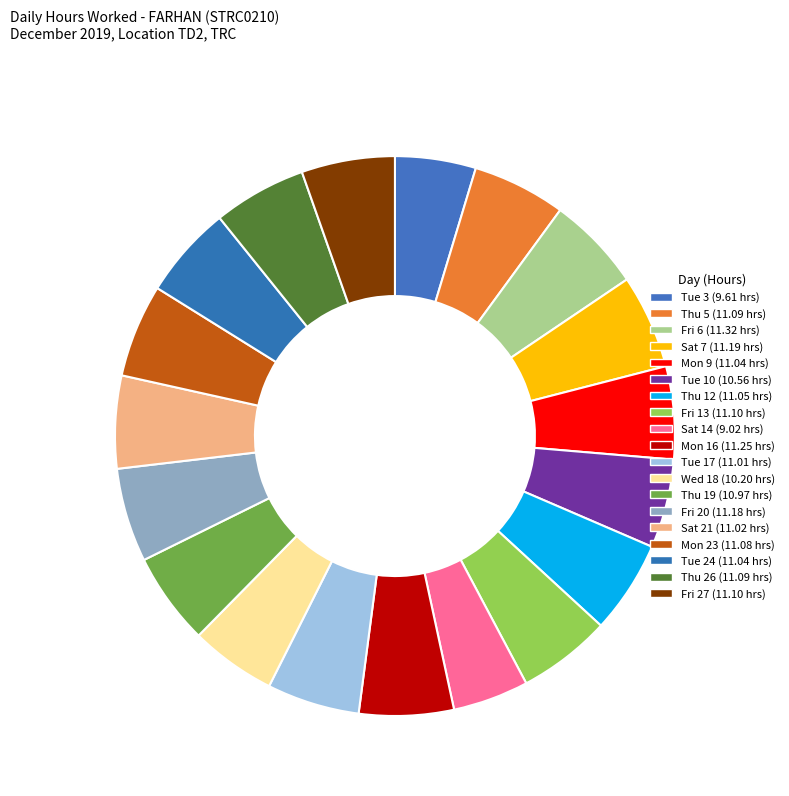

To the nearest percent, what portion does Fri 6 represent?

5%